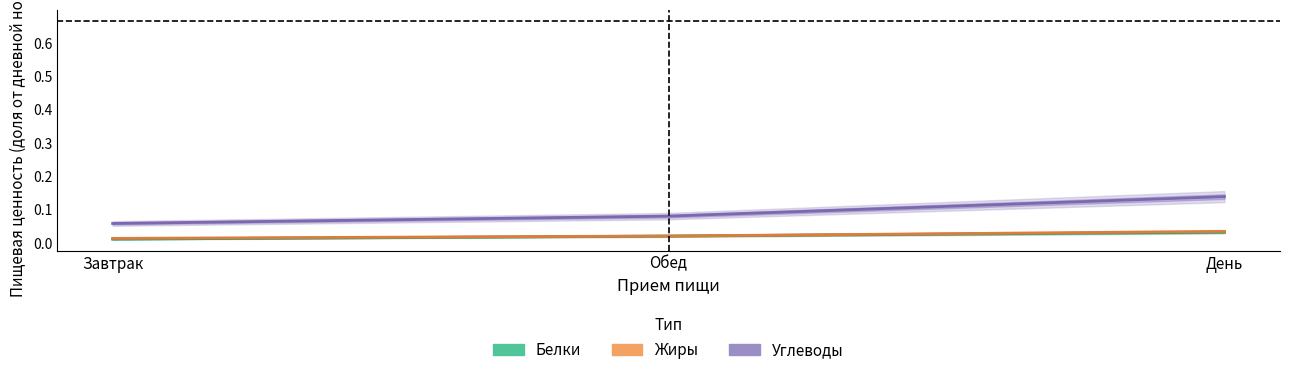

What is the label of the 1st point from the right?

День